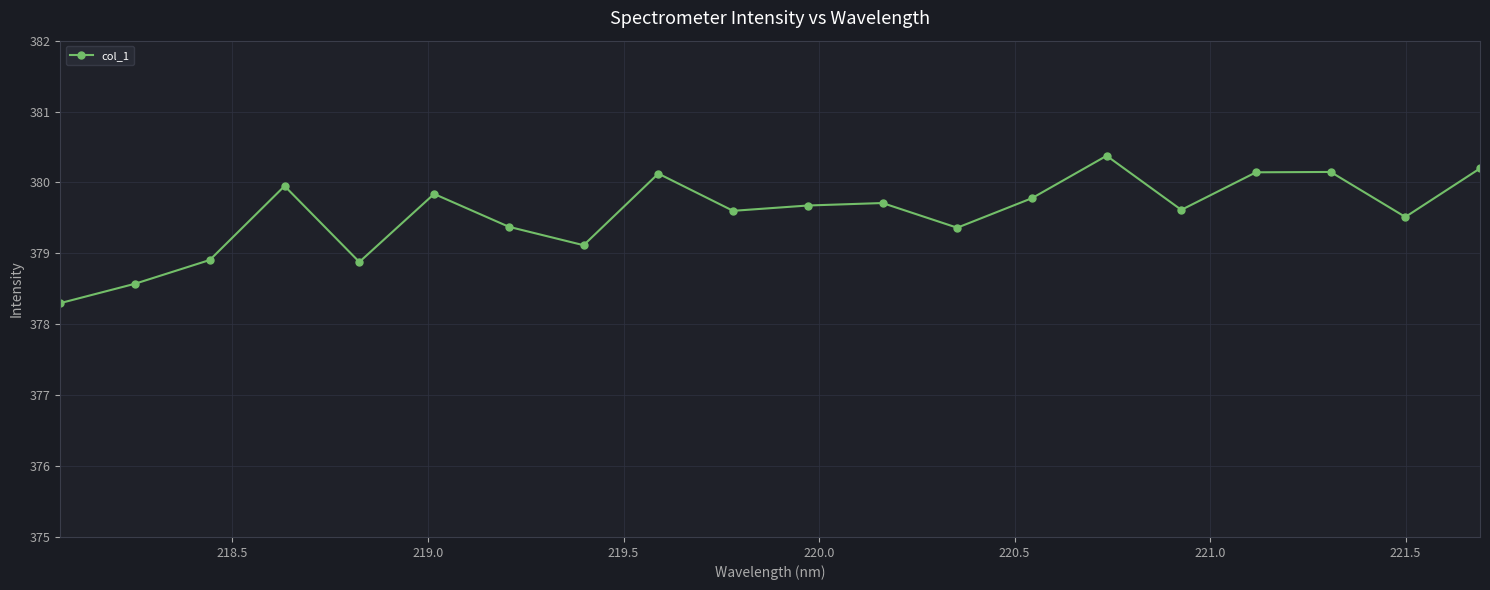

What is the difference between the second highest and second lowest values?

1.6